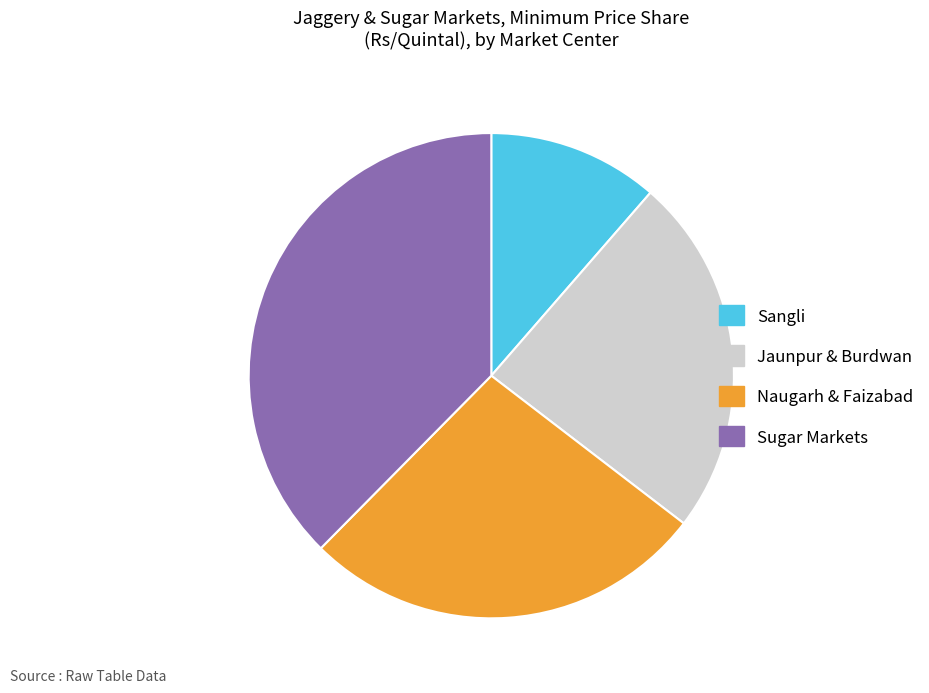

Which category has the smallest portion of the pie?

Sangli